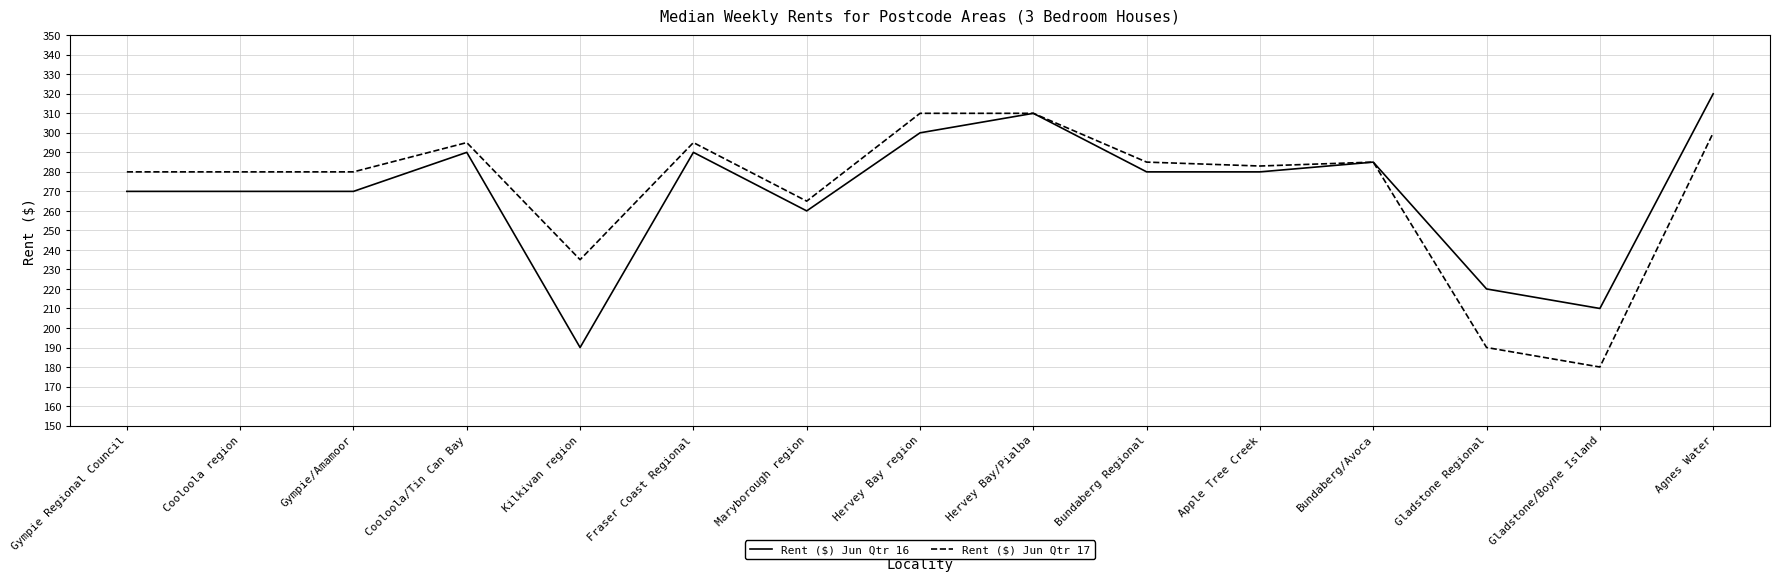

Where does the Rent ($) Jun Qtr 16 series first go above 280?

Cooloola/Tin Can Bay